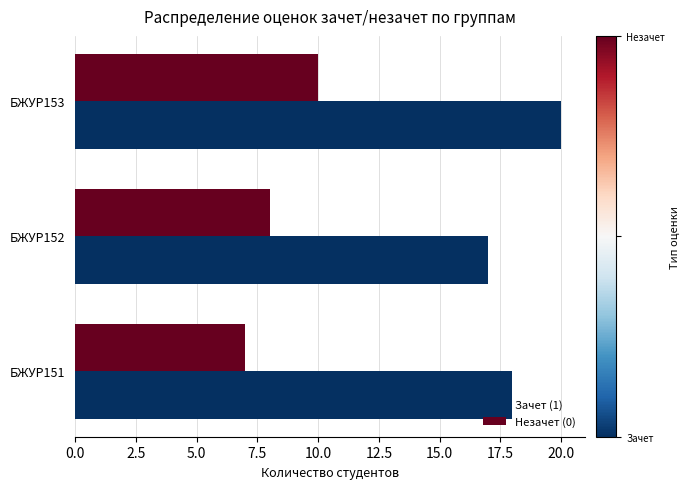

Is the value of Незачет (0) at БЖУР152 greater than the value of Зачет (1) at БЖУР153?

No